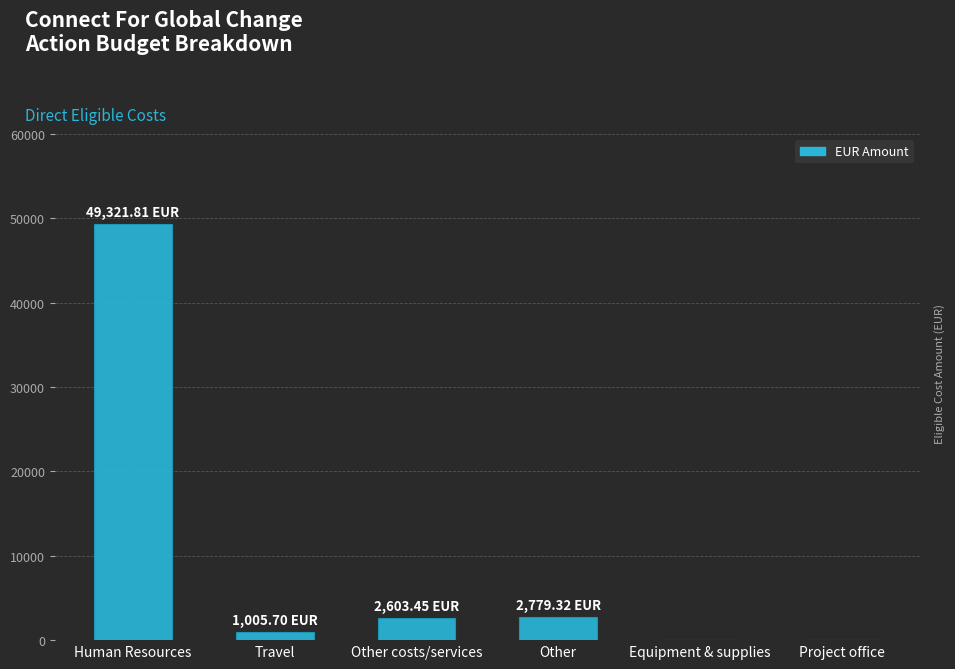

What is the change in value from Human Resources to Other?

-46542.5